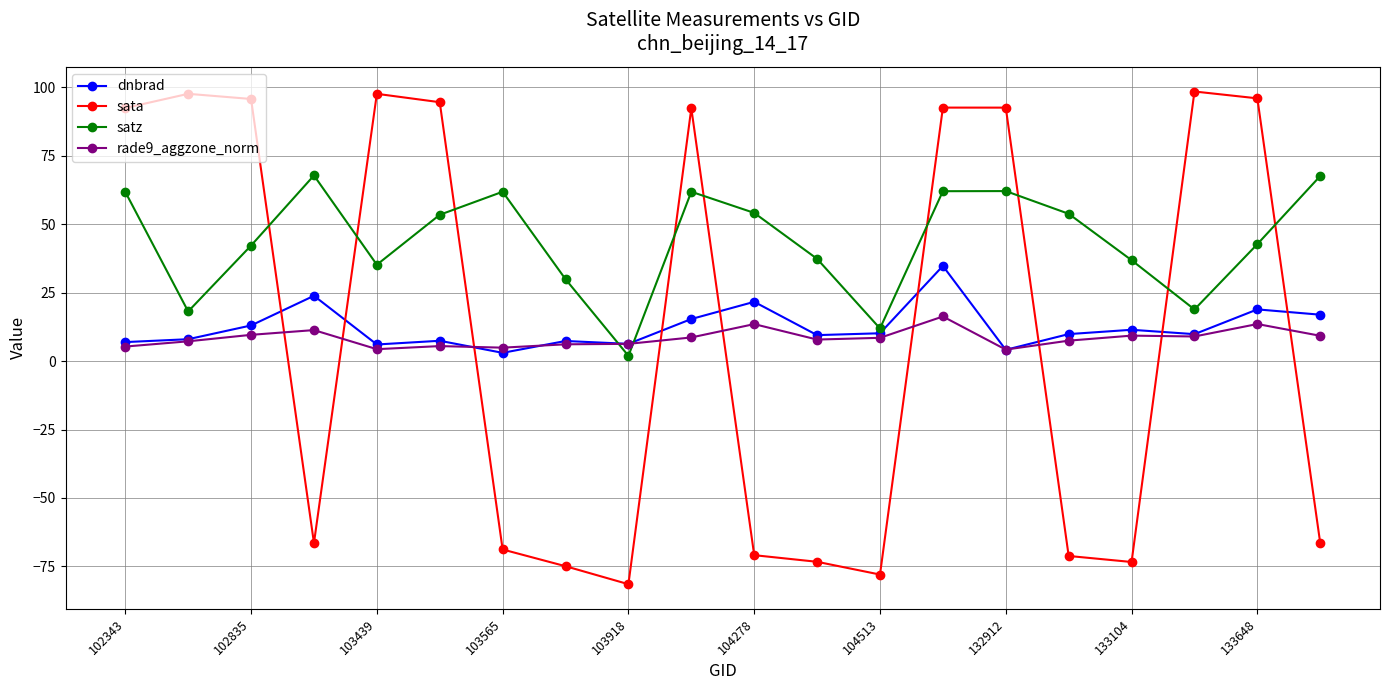

What is the sum of all satz values?

880.4